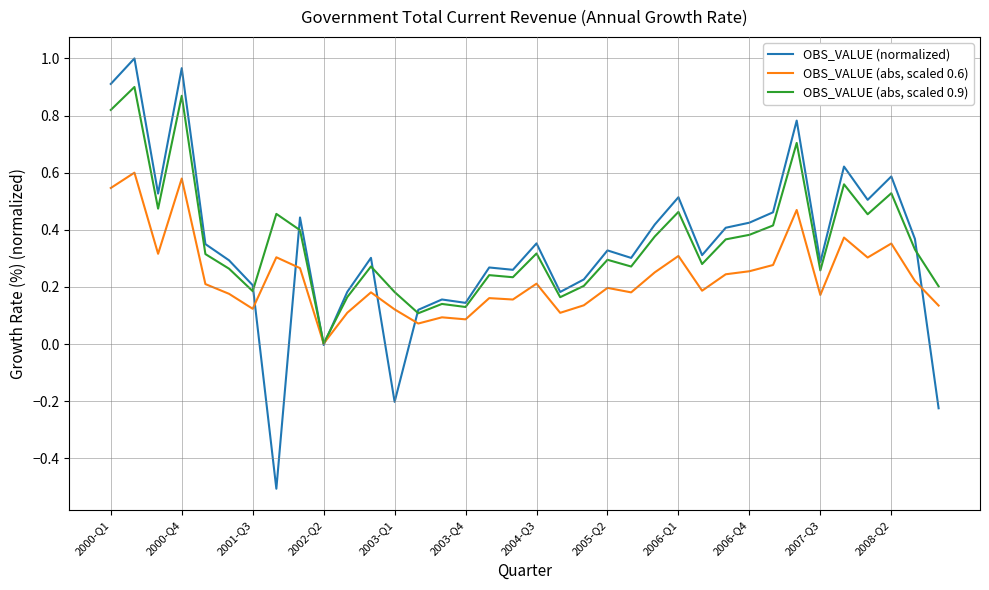

List the series in order of their peak value, highest first.

OBS_VALUE (normalized), OBS_VALUE (abs, scaled 0.9), OBS_VALUE (abs, scaled 0.6)